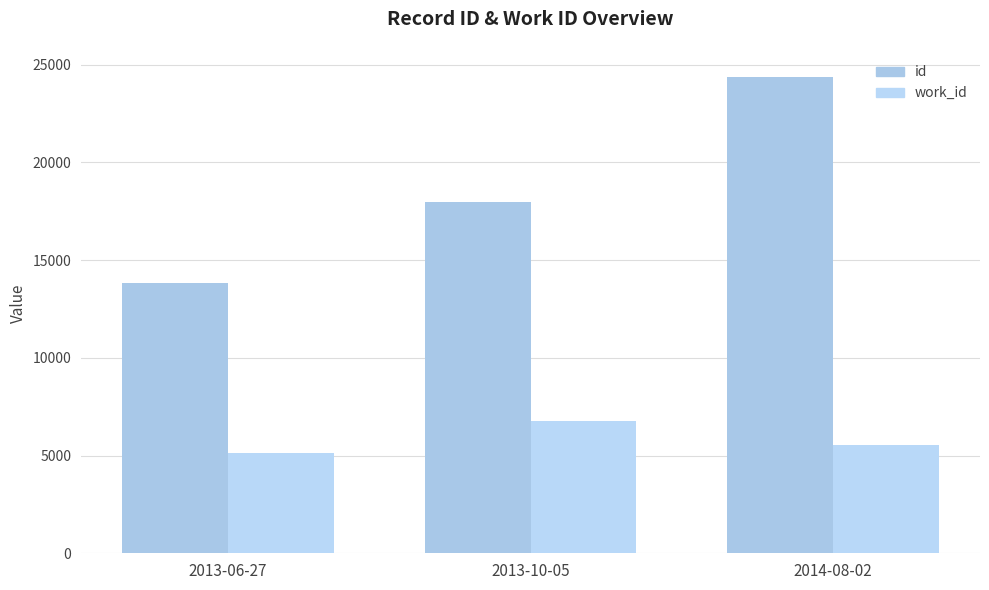

What is the label of the 2nd bar from the right?

2013-10-05